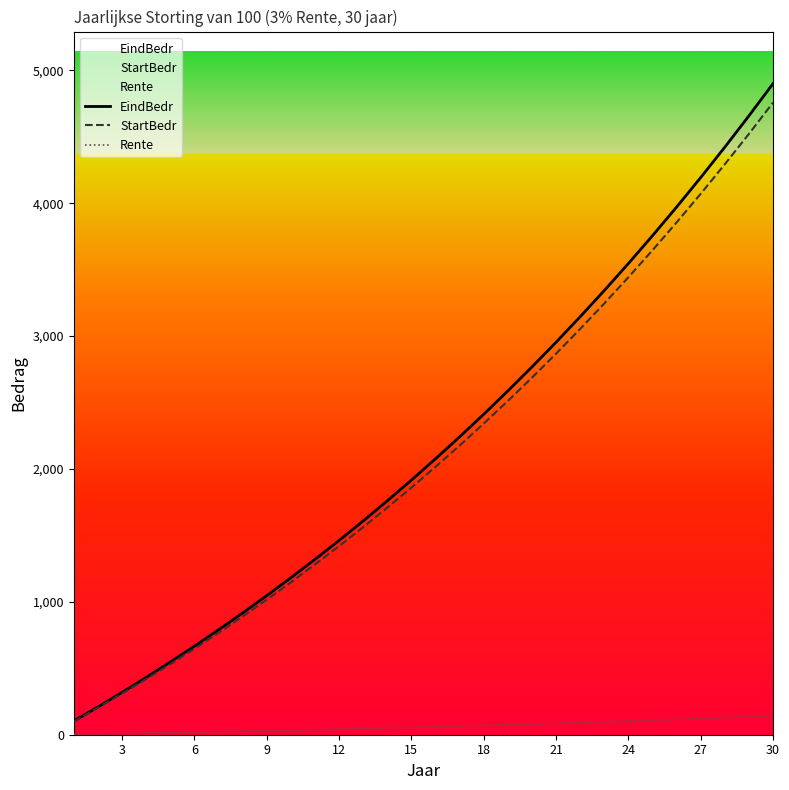

What is the highest value of the StartBedr series?

4757.5